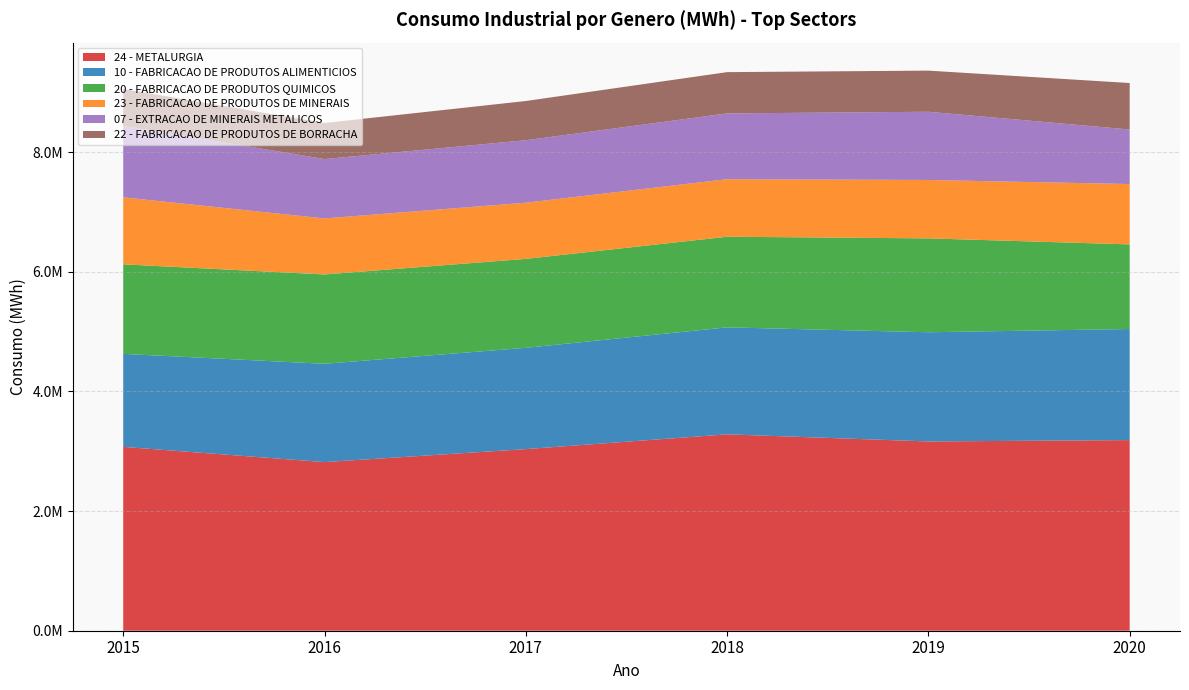

Reading left to right, list all the values displayed in this chart.

24 - METALURGIA: 2015=3073934.1	2016=2819072.4	2017=3036418.5	2018=3283388.4	2019=3164395.8	2020=3187184.4
10 - FABRICACAO DE PRODUTOS ALIMENTICIOS: 2015=1554685.2	2016=1643822.0	2017=1693448.0	2018=1788592.4	2019=1825692.8	2020=1857106.6
20 - FABRICACAO DE PRODUTOS QUIMICOS: 2015=1497076.9	2016=1493339.7	2017=1486877.1	2018=1515038.6	2019=1569462.2	2020=1414664.1
23 - FABRICACAO DE PRODUTOS DE MINERAIS: 2015=1120054.9	2016=936712.0	2017=939291.0	2018=962152.9	2019=976474.8	2020=1009164.9
07 - EXTRACAO DE MINERAIS METALICOS: 2015=1195789.4	2016=992852.0	2017=1044401.3	2018=1099634.2	2019=1140593.1	2020=911897.2
22 - FABRICACAO DE PRODUTOS DE BORRACHA: 2015=615546.9	2016=603134.0	2017=655866.0	2018=690316.2	2019=687645.0	2020=776948.0